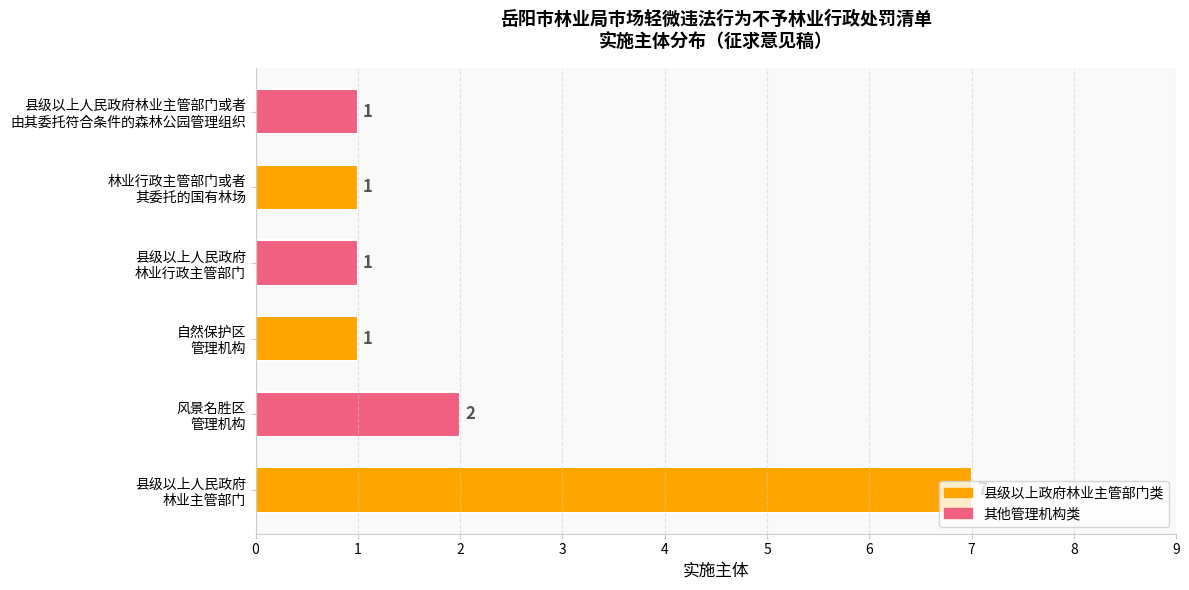

How many values are between 1 and 2?

5